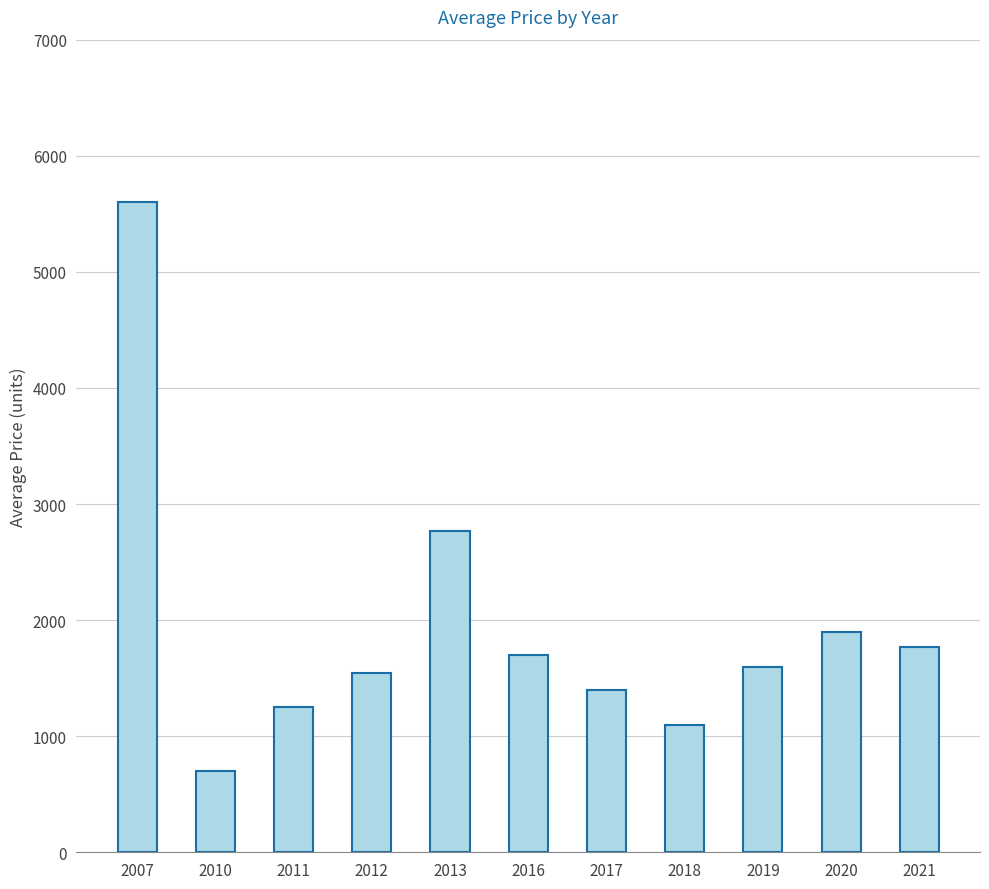

What is the change in value from 2010 to 2021?

+1066.7